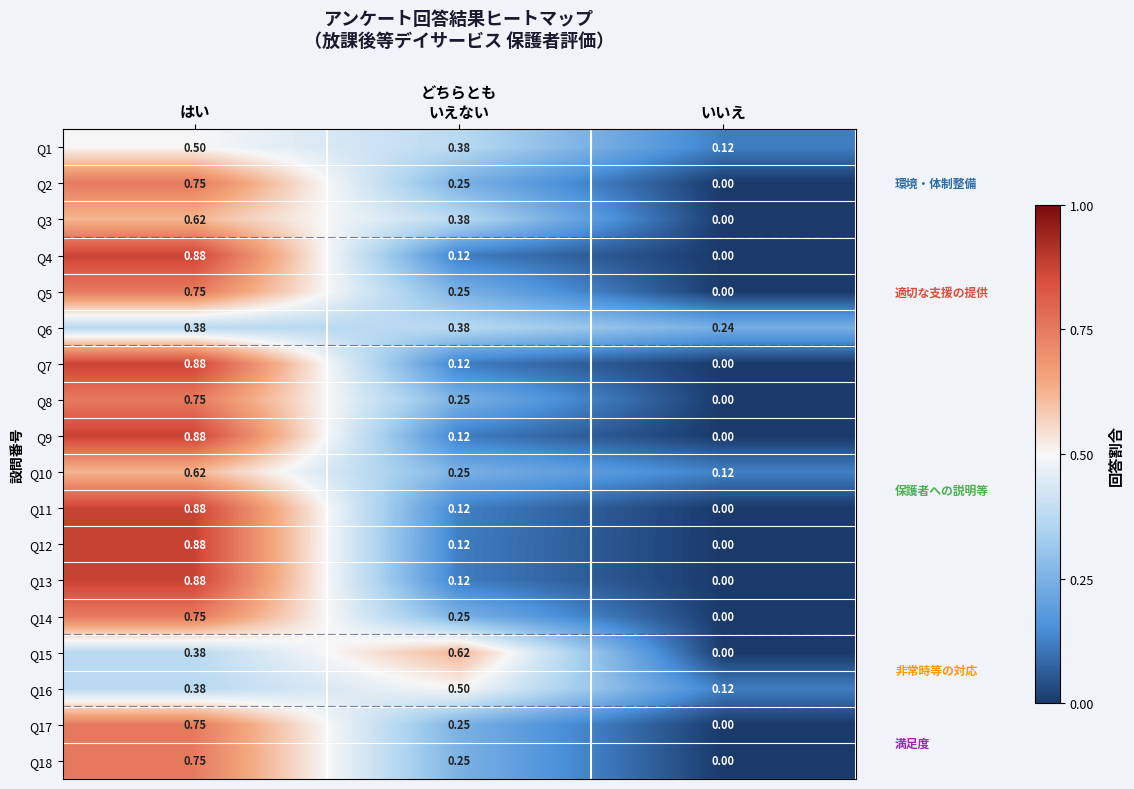

Where is Q15 nearest to the value 0?

いいえ